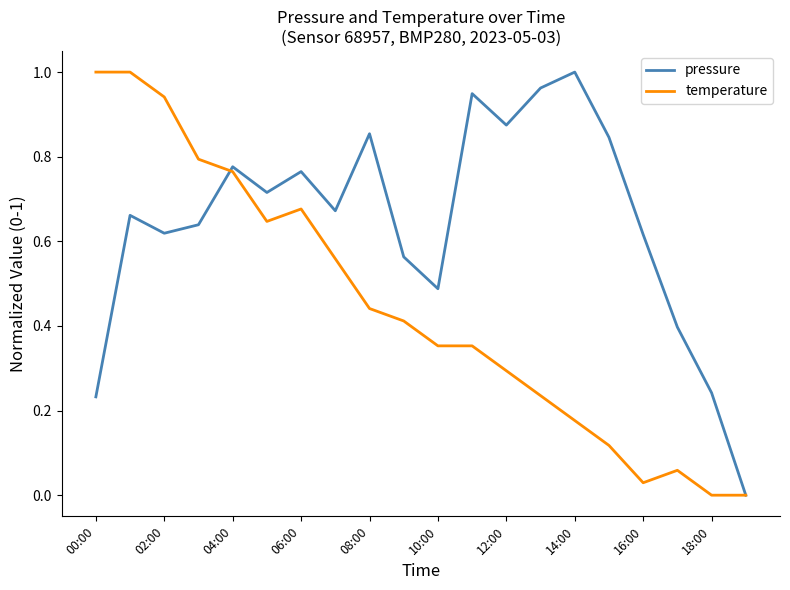

Rank the series by their average value, from highest to lowest.

pressure, temperature